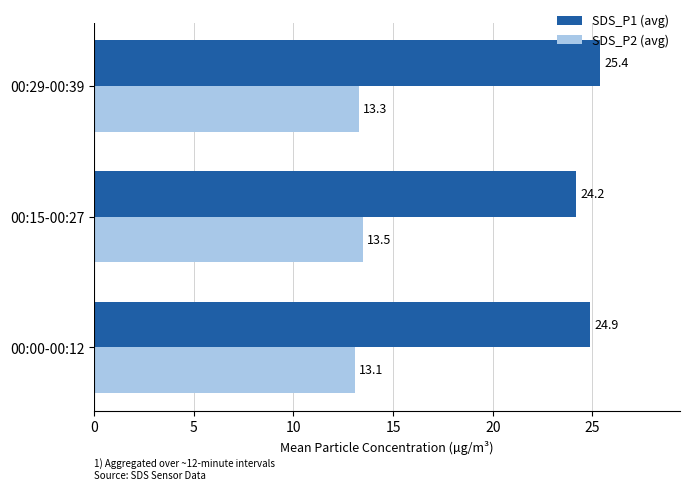

Which category has the highest value in the SDS_P2 (avg) series?

00:15-00:27